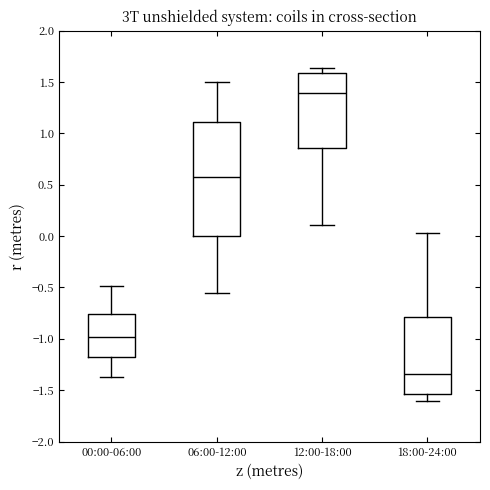

Reading left to right, transcribe this box plot: for each box, give where its median line is, the range the box spans, and where its two whiskers end, as read against the y-axis. The values are not printed on the chart, so give them approximately, as read against the axis.

00:00-06:00: median -1.00, box -1.15 to -0.75, whiskers -1.35 to -0.50
06:00-12:00: median 0.60, box 0.00 to 1.10, whiskers -0.55 to 1.50
12:00-18:00: median 1.40, box 0.85 to 1.60, whiskers 0.10 to 1.65
18:00-24:00: median -1.35, box -1.55 to -0.80, whiskers -1.60 to 0.05